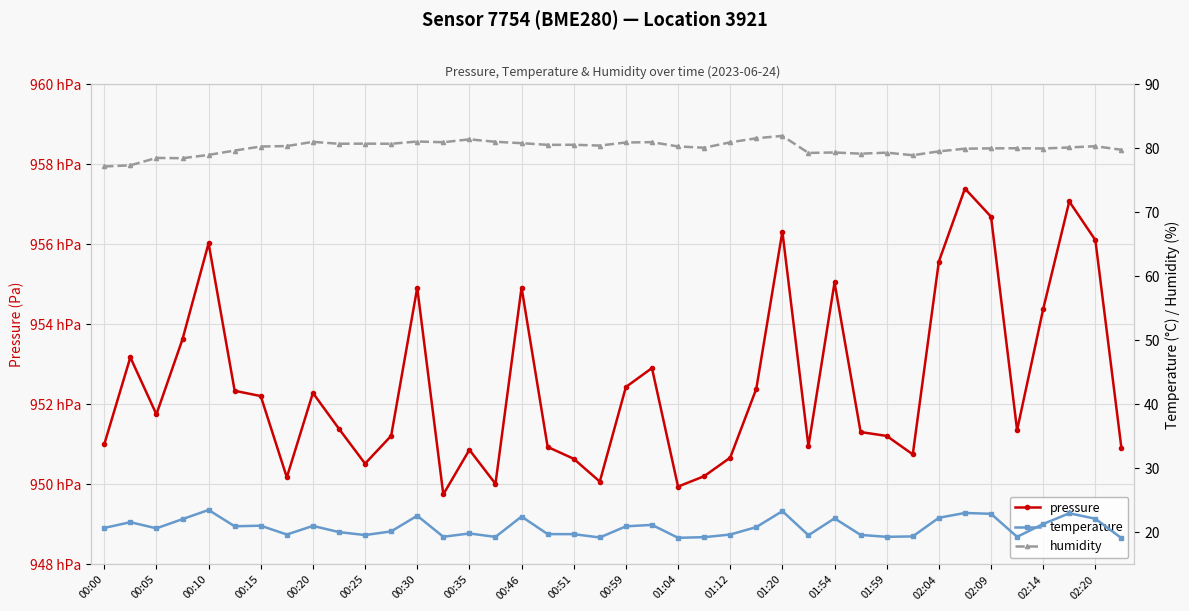

True or false: humidity and pressure intersect in this chart.

False